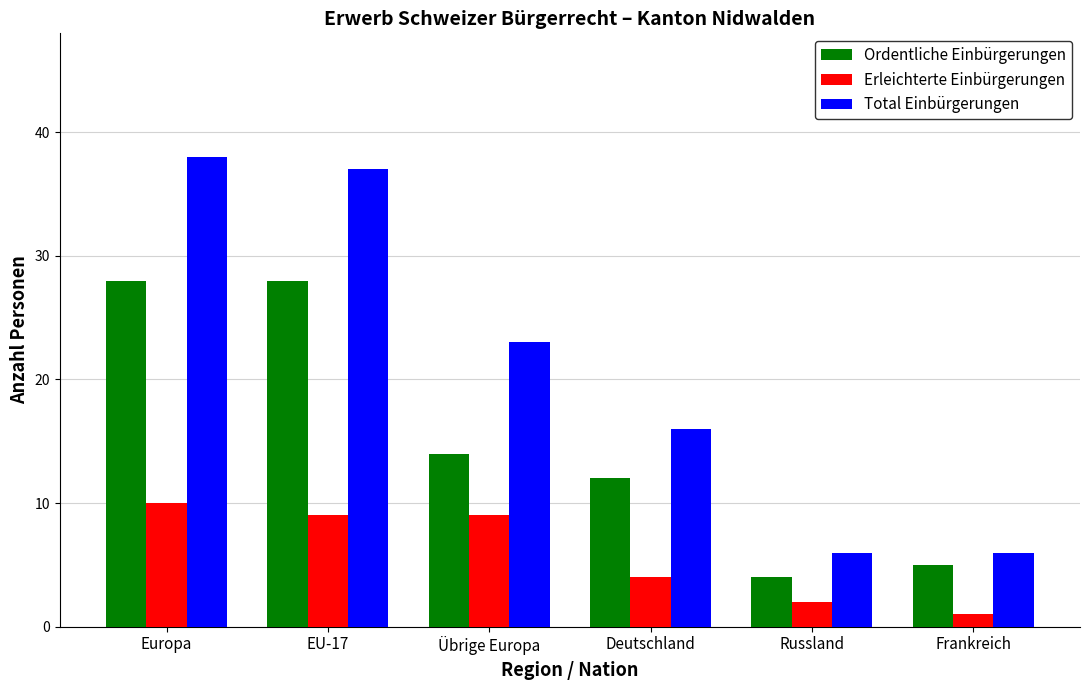

Reading right to left, transcribe all the data shown in this chart.

Ordentliche Einbürgerungen: Frankreich=5	Russland=4	Deutschland=12	Übrige Europa=14	EU-17=28	Europa=28
Erleichterte Einbürgerungen: Frankreich=1	Russland=2	Deutschland=4	Übrige Europa=9	EU-17=9	Europa=10
Total Einbürgerungen: Frankreich=6	Russland=6	Deutschland=16	Übrige Europa=23	EU-17=37	Europa=38